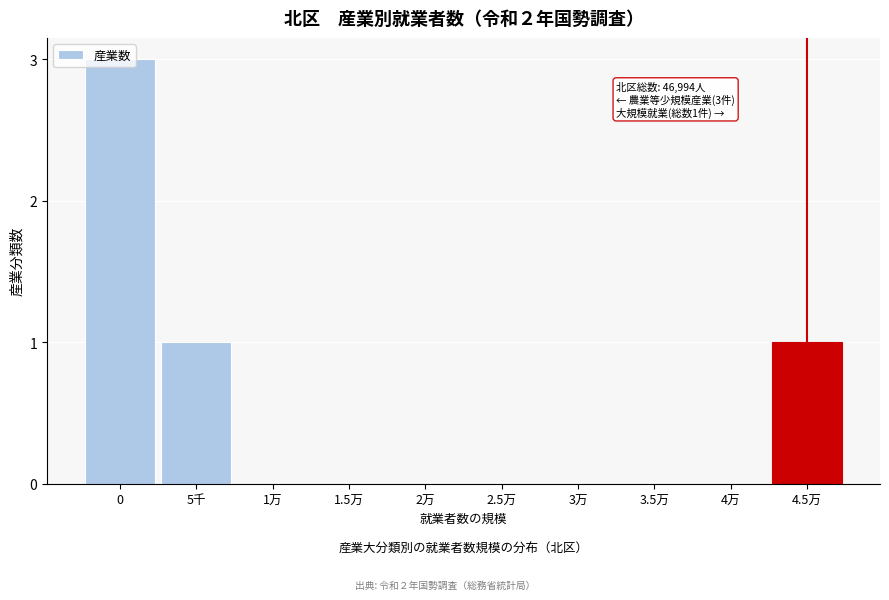

The value at 4万 is 1. True or false?

False